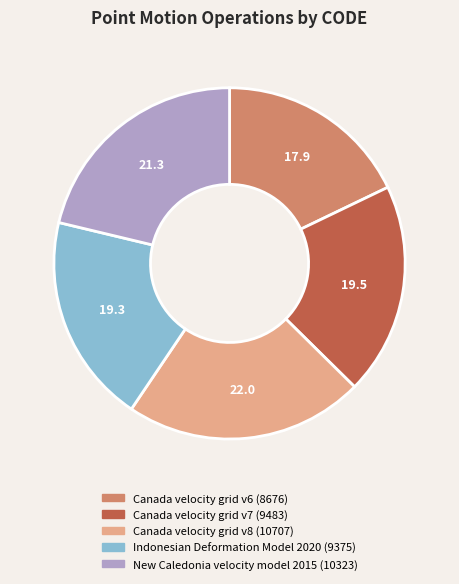

Approximately how many times larger is the value at New Caledonia velocity model 2015 compared to Canada velocity grid v6?

1.2